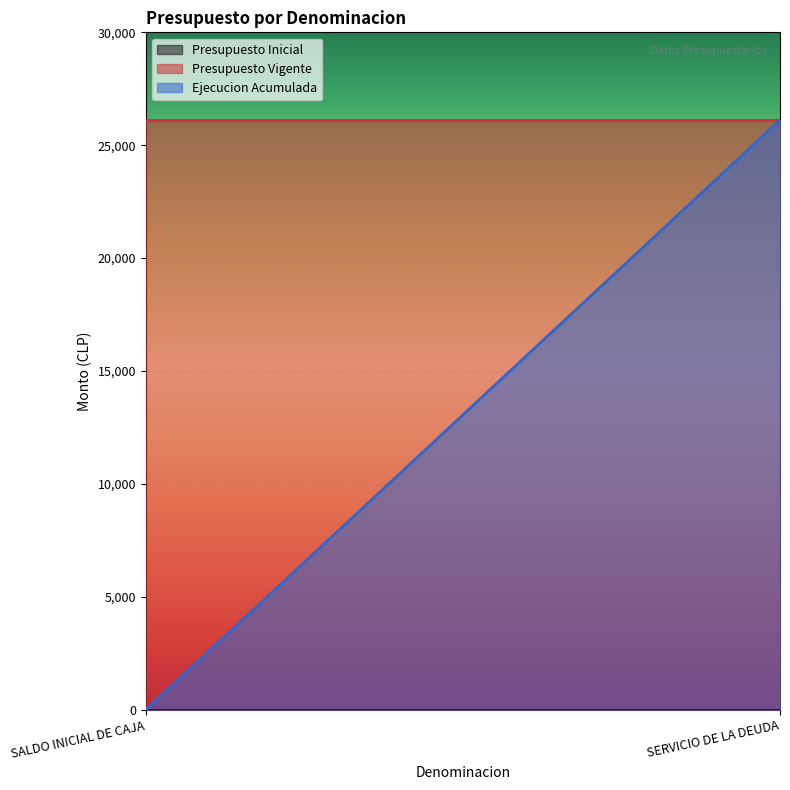

What is the value of the Ejecucion Acumulada point at the 2nd from the left?

26120